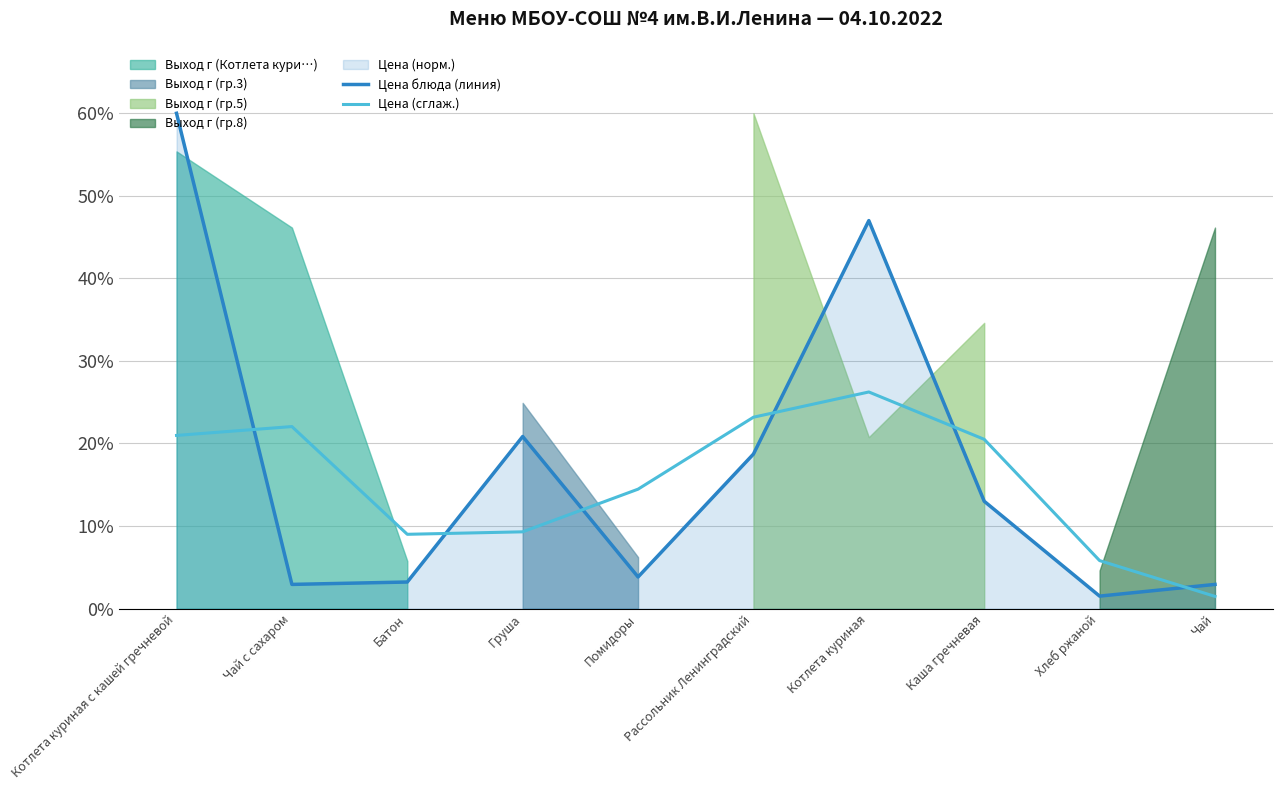

The value of Цена (сглаж.) at Груша is 4.1. True or false?

False